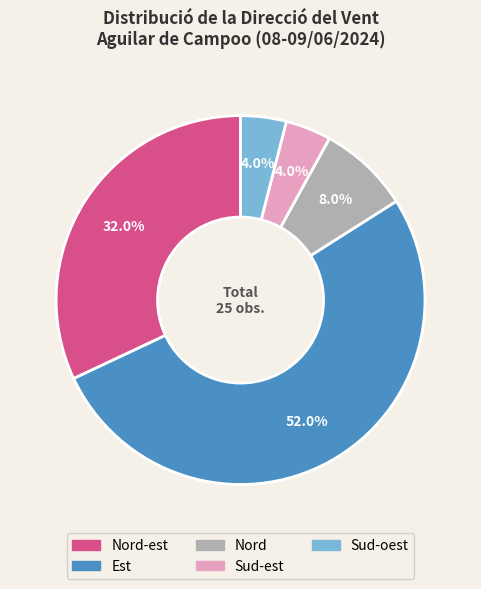

How much of the chart is everything except Sud-est?

96.0%